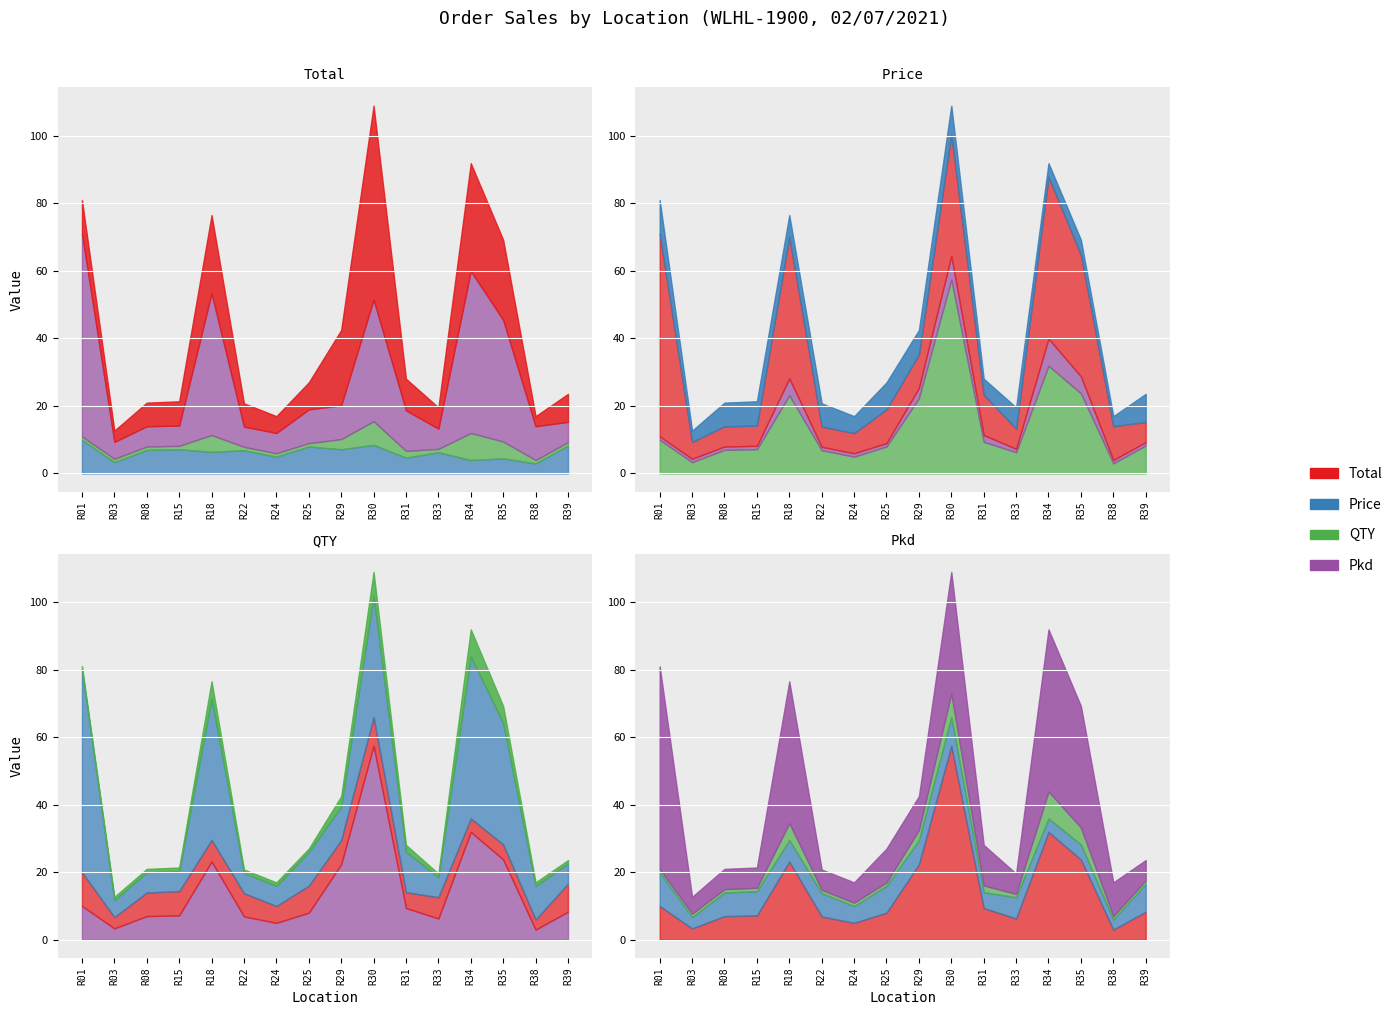

What are all the series names shown in the legend?

Total, Price, QTY, Pkd